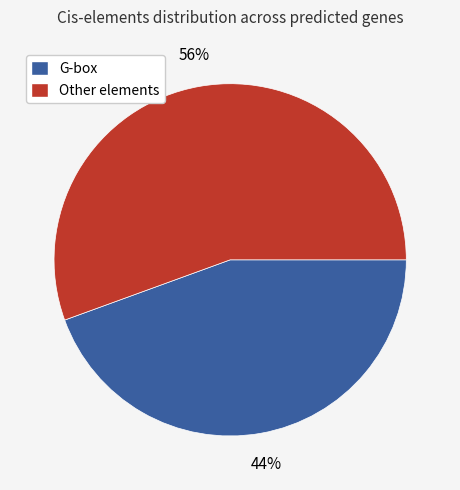

Between Other elements and G-box, which is larger?

Other elements